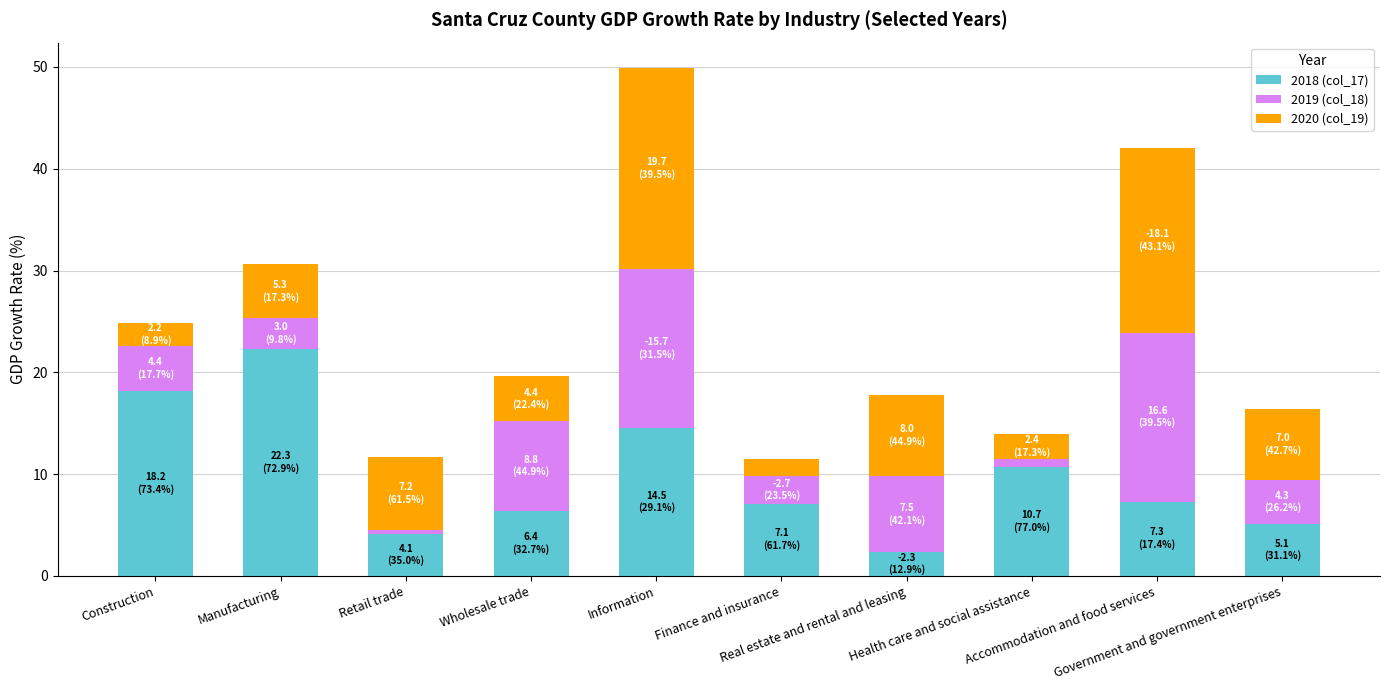

What are all the series names shown in the legend?

2018 (col_17), 2019 (col_18), 2020 (col_19)